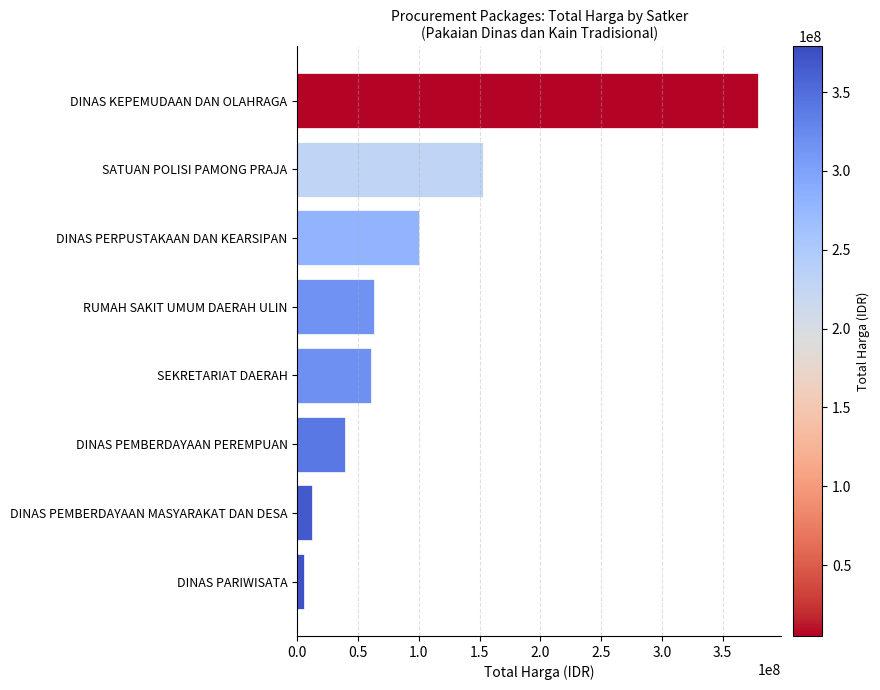

What is the difference between the maximum and second lowest values?

367075000